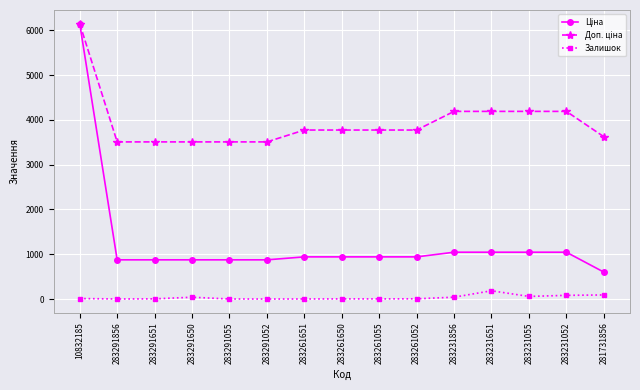

True or false: Залишок has more than 1 interior local peaks.

True